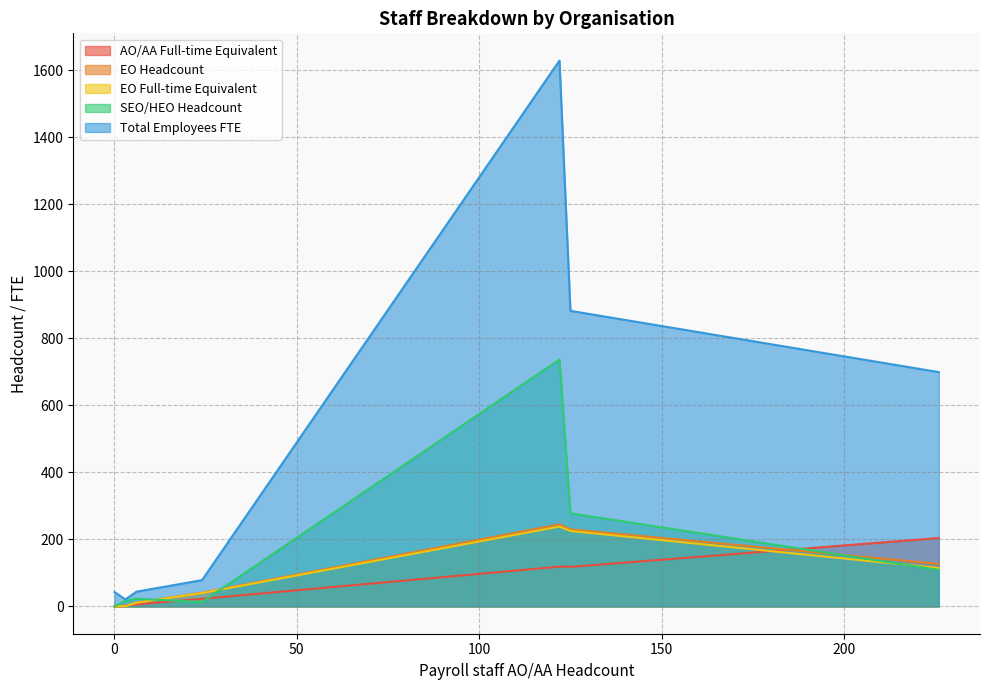

Which series changed the most between 226 and 24?

Total Employees FTE